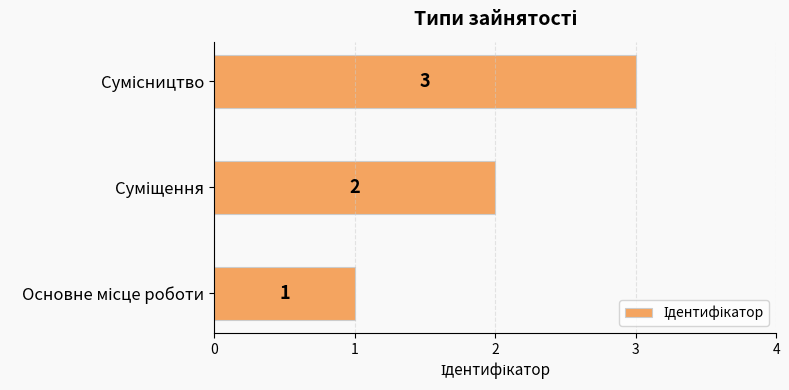

What is the sum of all values?

6